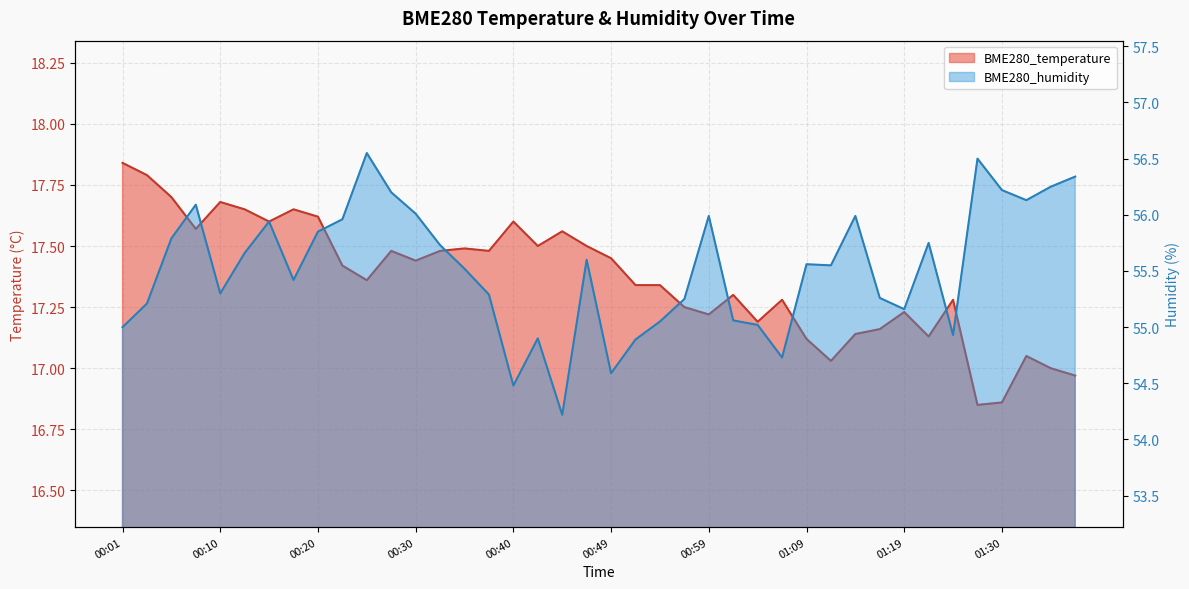

At how many categories does at least one series exceed 33?

40